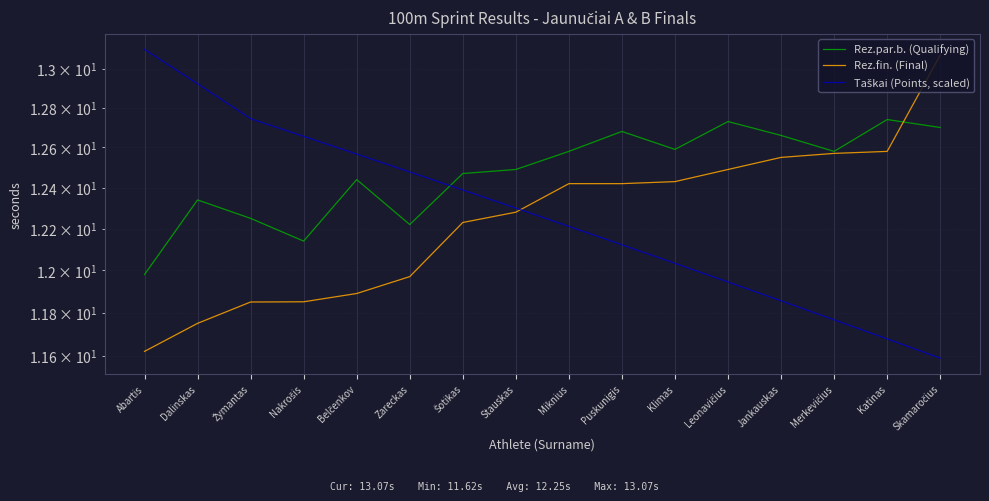

Reading left to right, transcribe all the data shown in this chart.

Rez.par.b. (Qualifying): Abartis=12.0	Dalinskas=12.3	Žymantas=12.2	Nakrošis=12.1	Belčenkov=12.4	Zareckas=12.2	Šotikas=12.5	Stauskas=12.5	Miknius=12.6	Puskunigis=12.7	Klimas=12.6	Leonavičius=12.7	Jankauskas=12.7	Merkevičius=12.6	Katinas=12.7	Skamaročius=12.7
Rez.fin. (Final): Abartis=11.6	Dalinskas=11.8	Žymantas=11.8	Nakrošis=11.9	Belčenkov=11.9	Zareckas=12.0	Šotikas=12.2	Stauskas=12.3	Miknius=12.4	Puskunigis=12.4	Klimas=12.4	Leonavičius=12.5	Jankauskas=12.6	Merkevičius=12.6	Katinas=12.6	Skamaročius=13.1
Taškai (Points, scaled): Abartis=13.1	Dalinskas=12.9	Žymantas=12.7	Nakrošis=12.7	Belčenkov=12.6	Zareckas=12.5	Šotikas=12.4	Stauskas=12.3	Miknius=12.2	Puskunigis=12.1	Klimas=12.0	Leonavičius=11.9	Jankauskas=11.9	Merkevičius=11.8	Katinas=11.7	Skamaročius=11.6